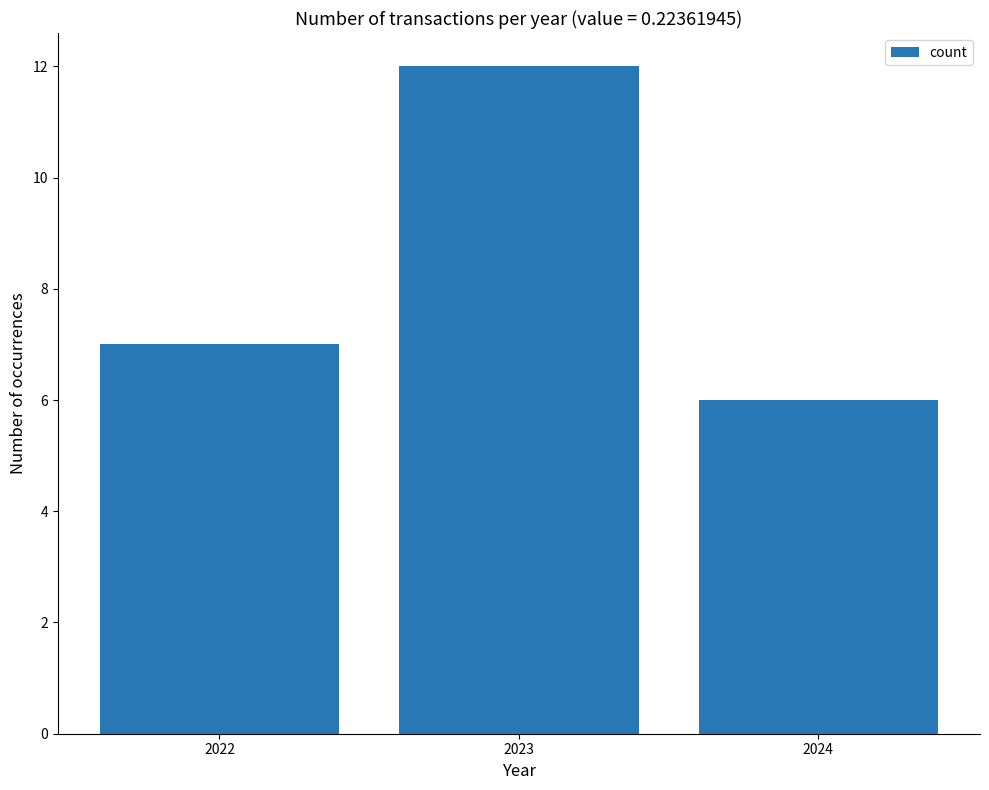

What is the smallest value displayed?

6